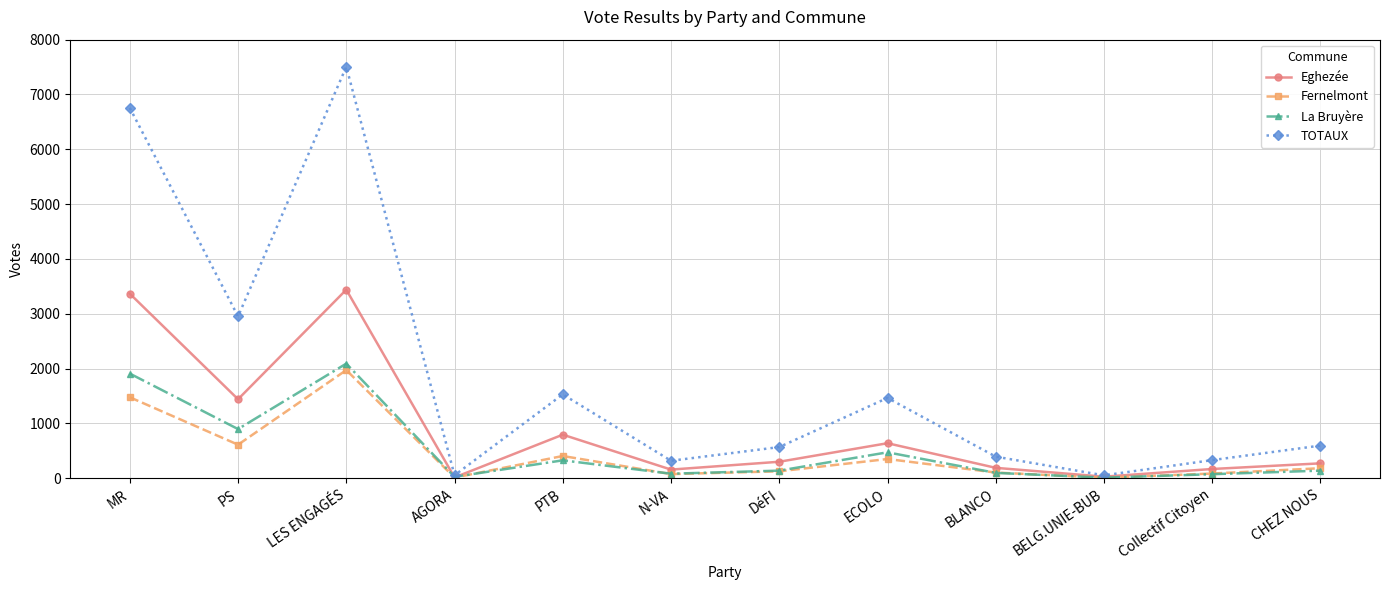

Does the chart have visible grid lines?

Yes